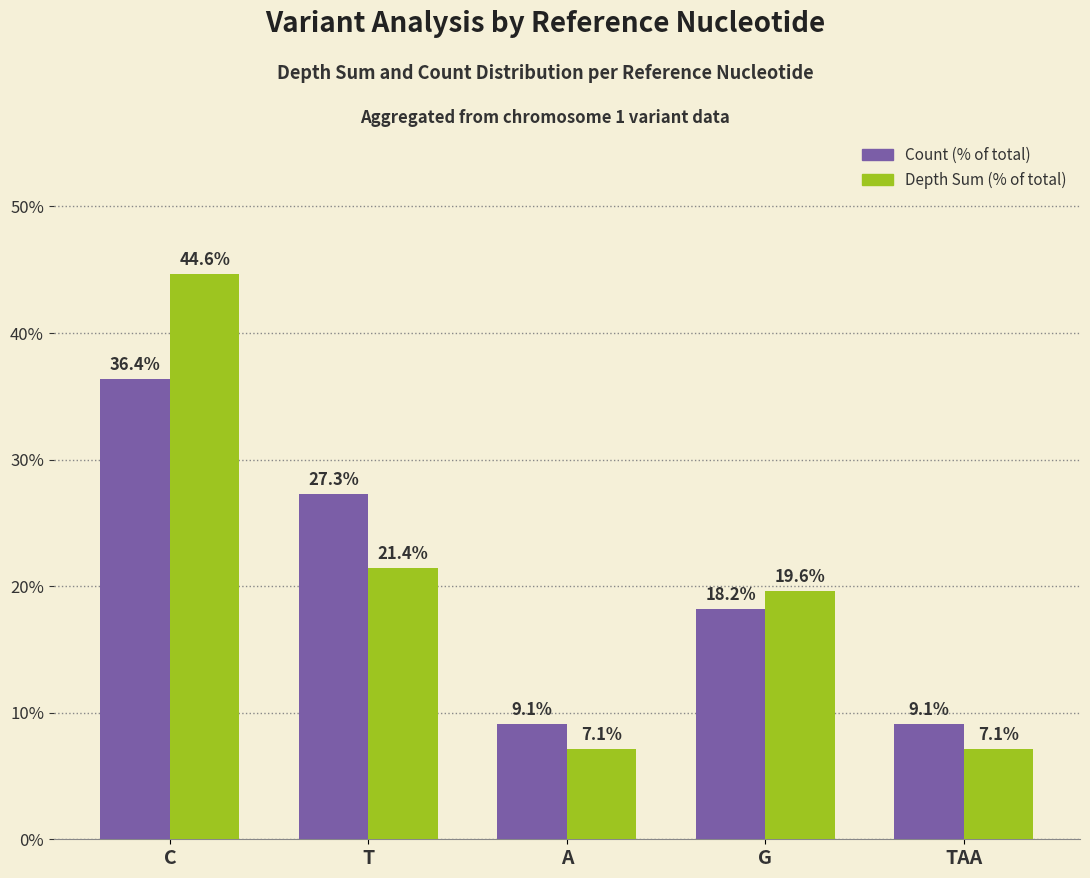

What is the difference between the highest and lowest values at TAA?

1.9